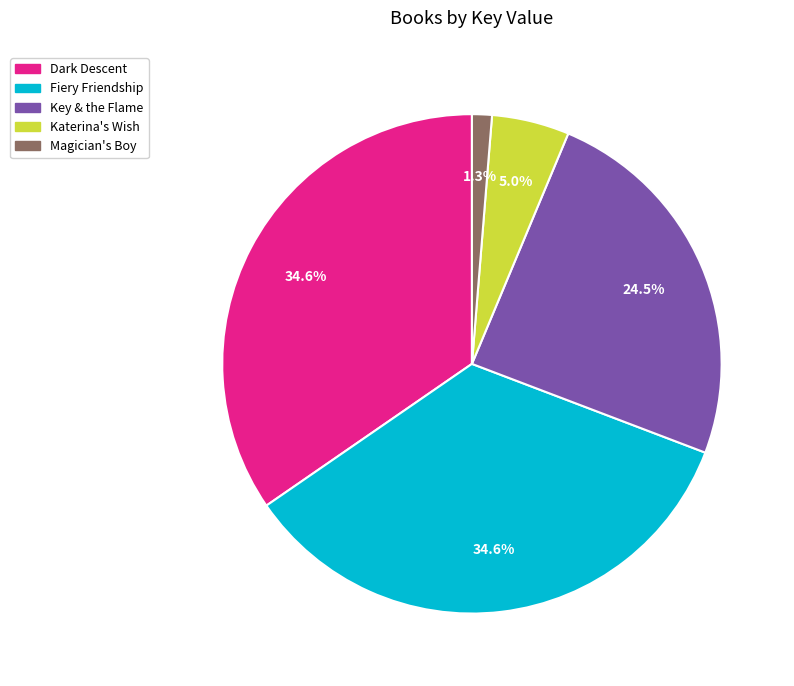

Is Fiery Friendship the majority of the pie?

No